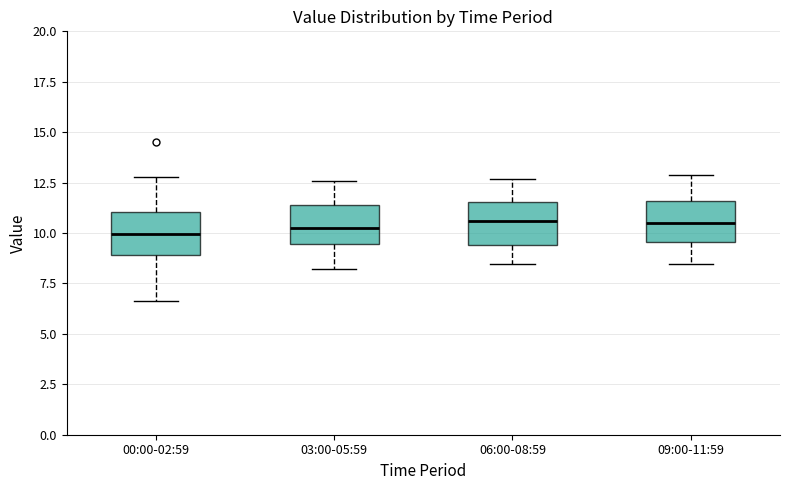

Where does the median line of the box for 00:00-02:59 sit on the y-axis? The values are not printed on the chart, so give them approximately, as read against the axis.

10.0